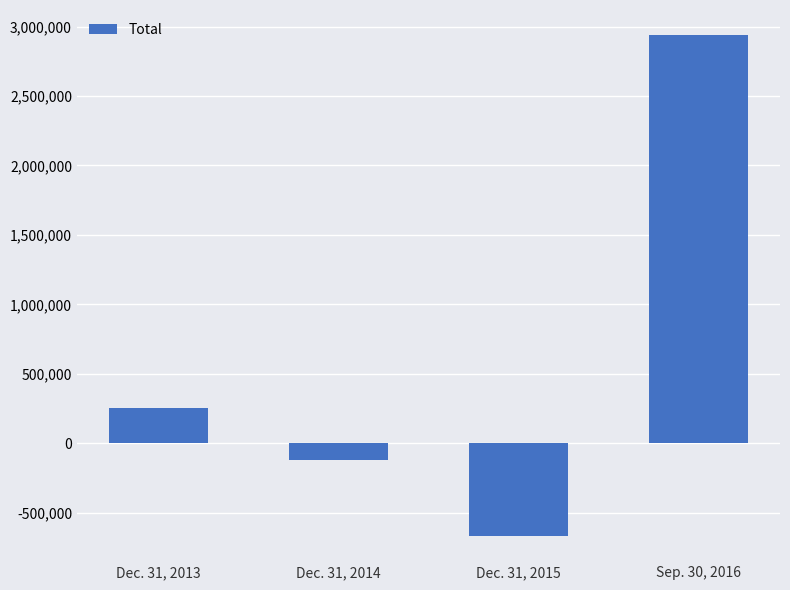

What is the change in value from Dec. 31, 2014 to Sep. 30, 2016?

+3059944